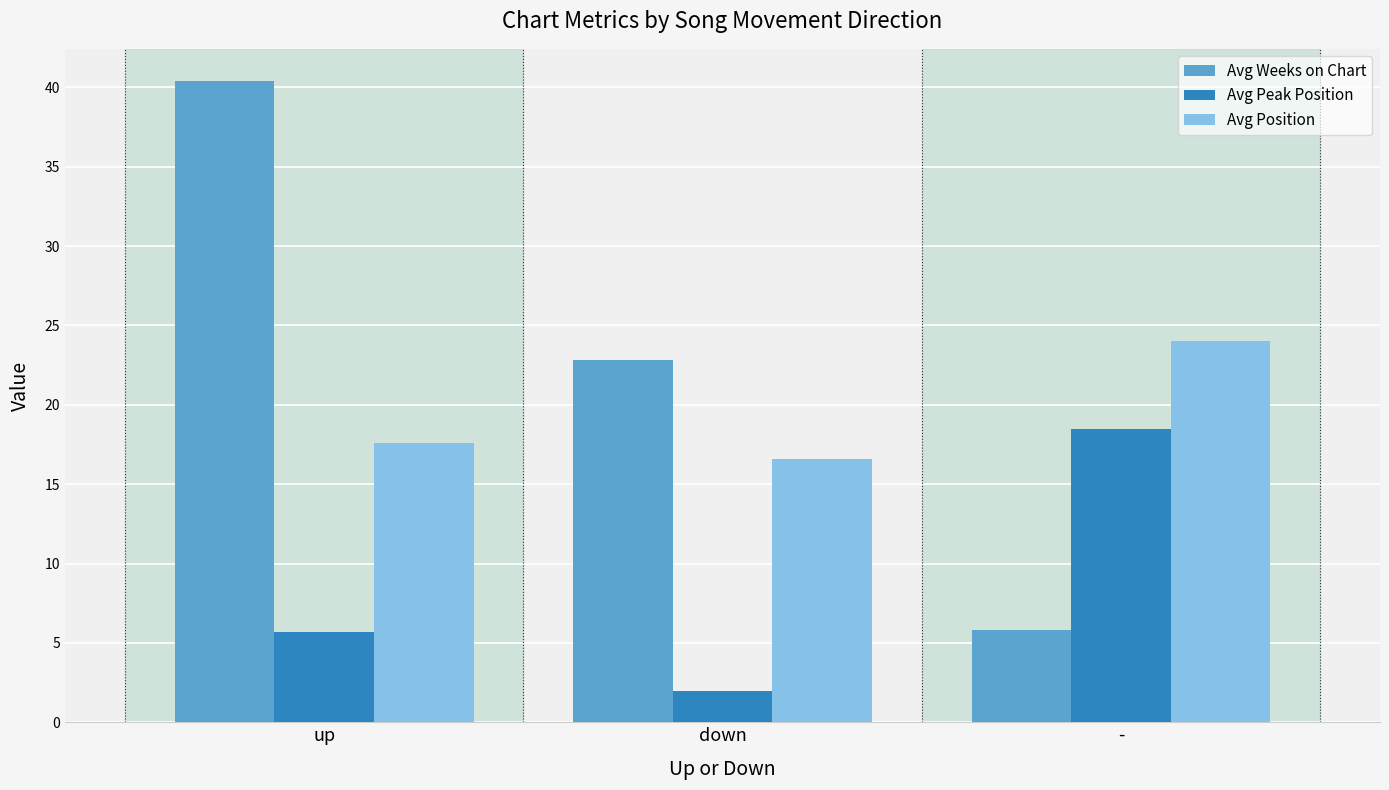

The value of Avg Weeks on Chart at up is 40.4. True or false?

True